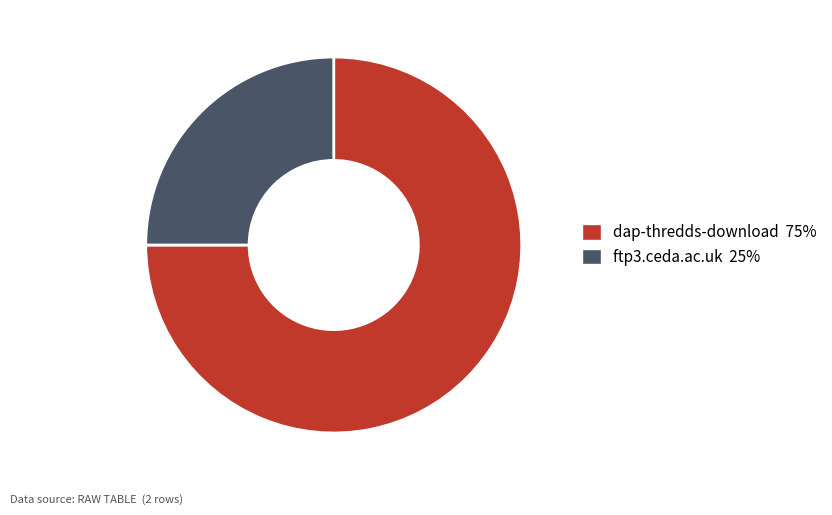

Between dap-thredds-download and ftp3.ceda.ac.uk, which is larger?

dap-thredds-download